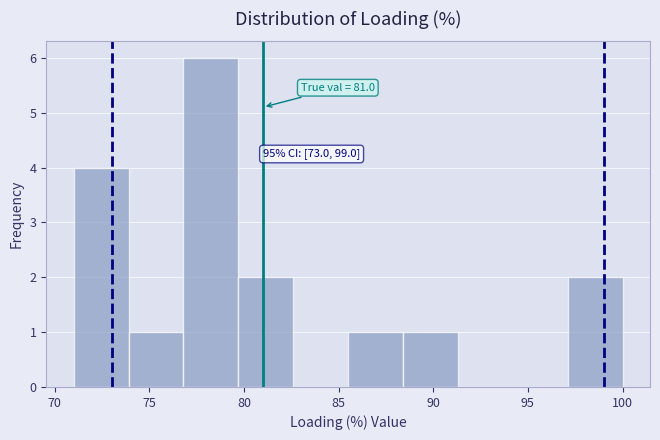

Over which range of the x-axis is the bar tallest?

76.8 to 79.7